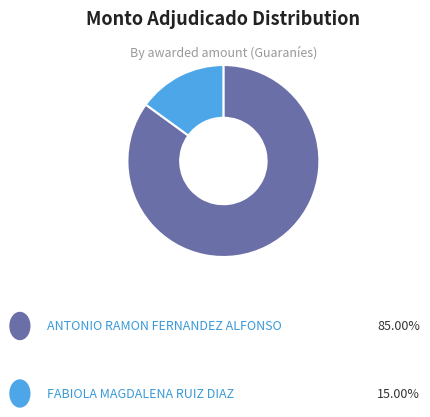

Is there a majority slice in this chart?

Yes